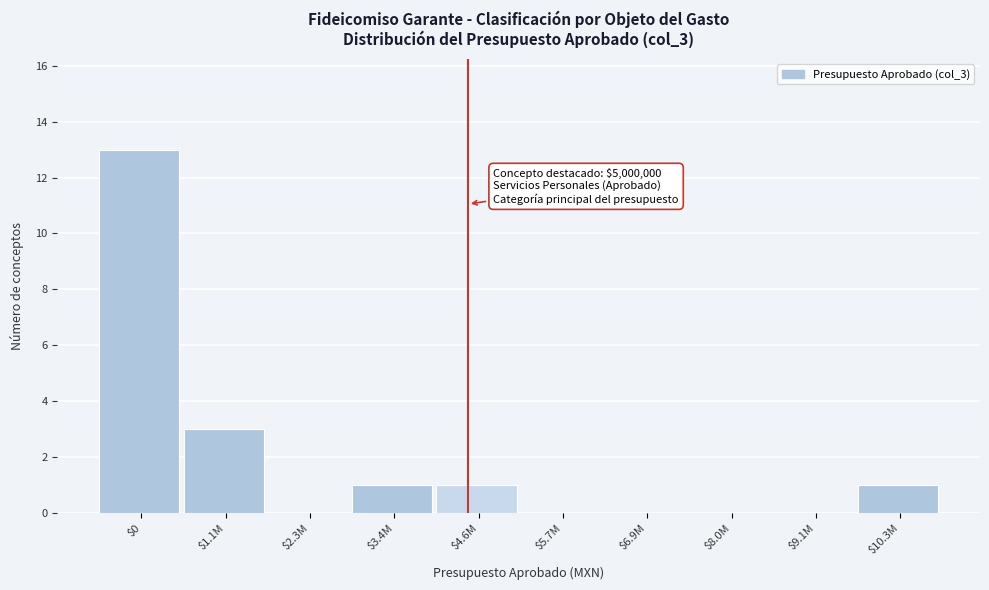

What is the greatest value displayed?

13